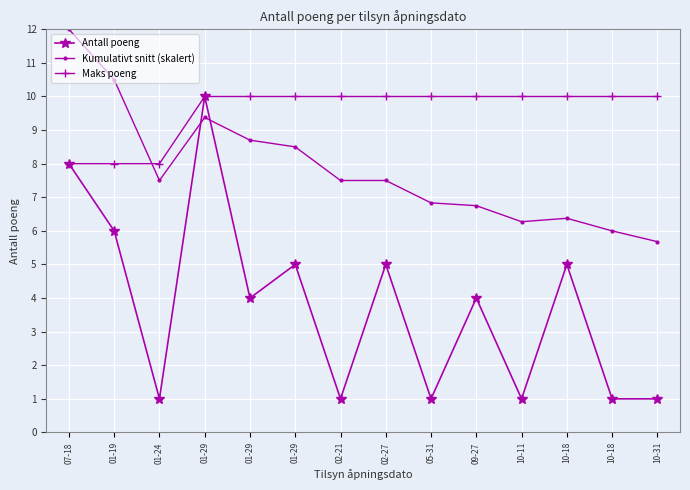

How many lines are shown in the chart?

3